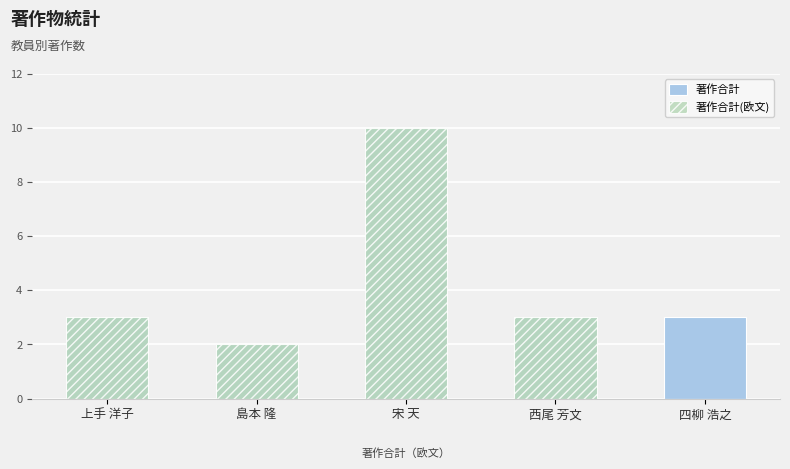

Is the value of 著作合計 at 四柳 浩之 greater than the value of 著作合計(欧文) at 宋 天?

No